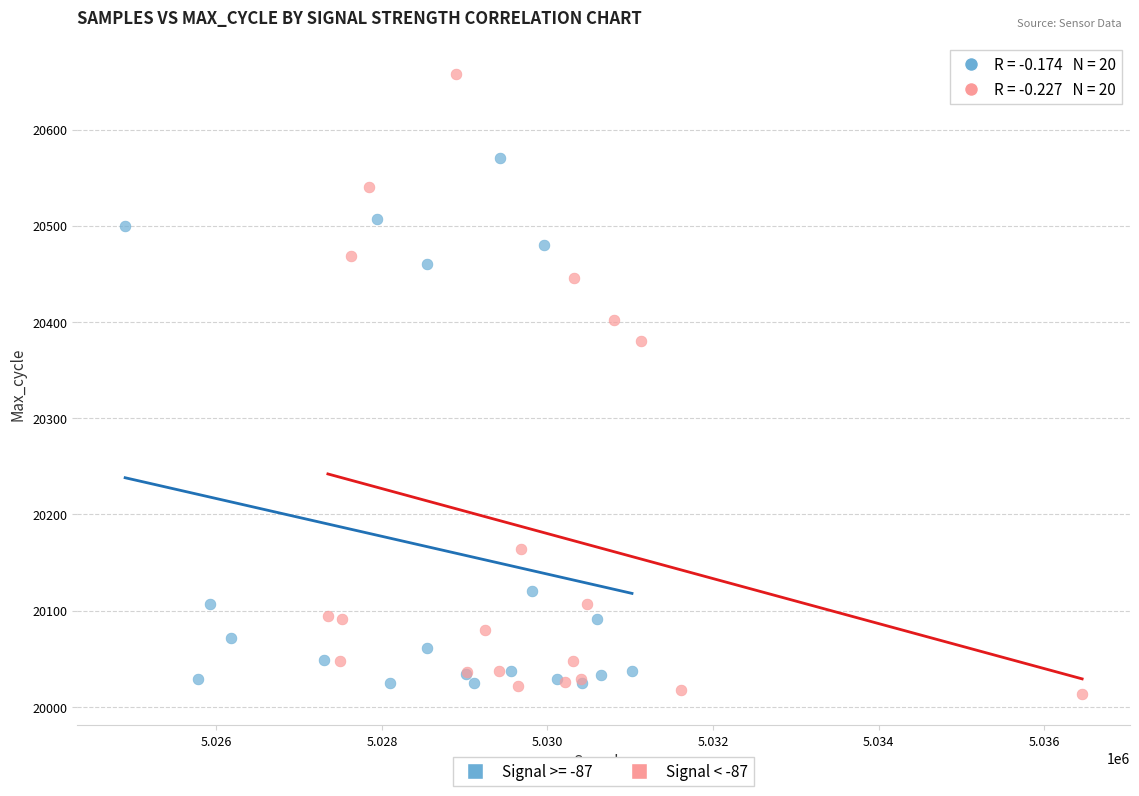

Which series reaches the maximum Y coordinate?

Signal < -87